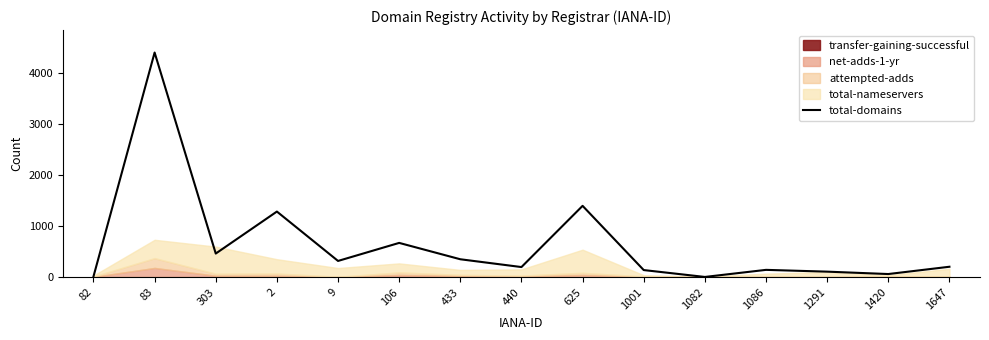

Which category has the highest value across all series?

83